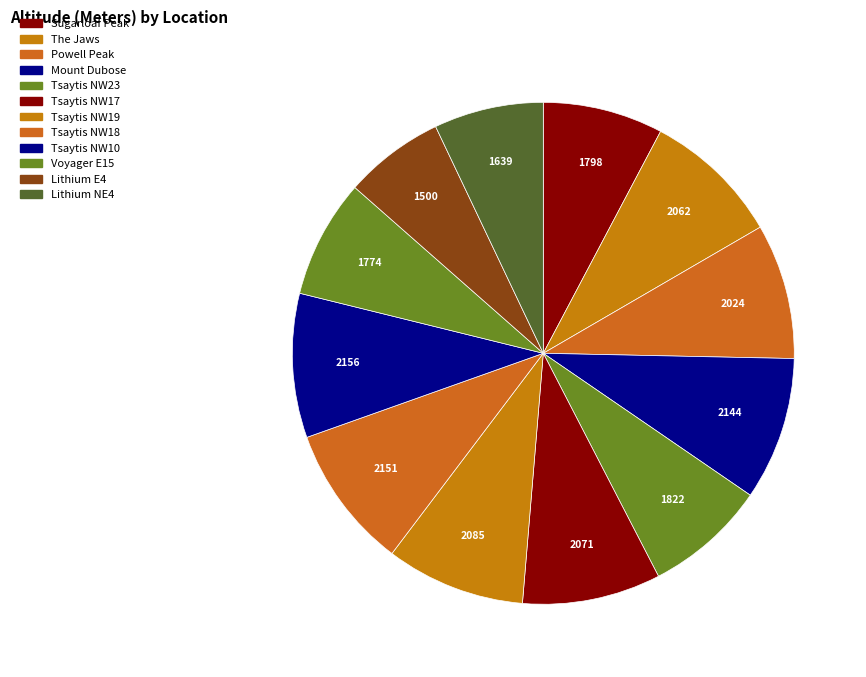

True or false: Voyager E15 accounts for 8% of the total.

True